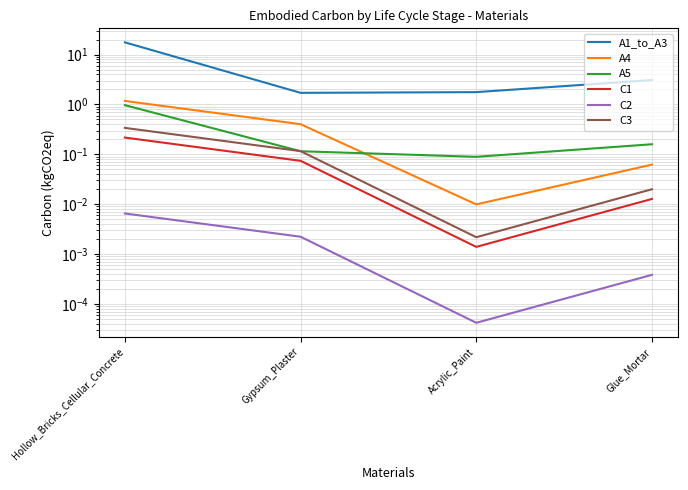

True or false: C3 has more than 0 interior local peaks.

False